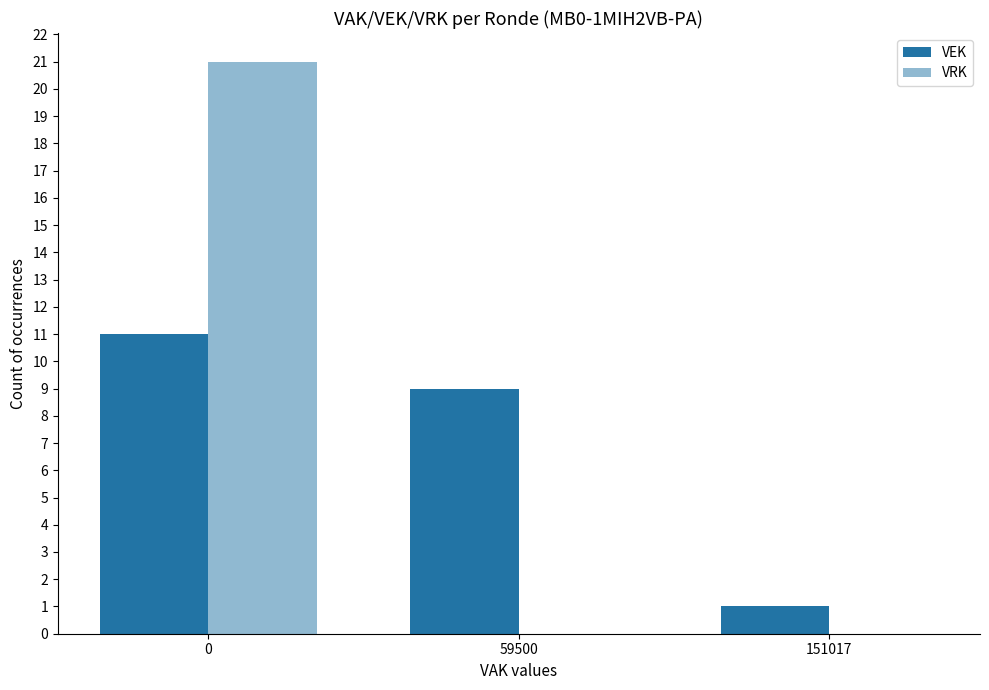

Rank the series at 59500 from highest to lowest value.

VEK, VRK